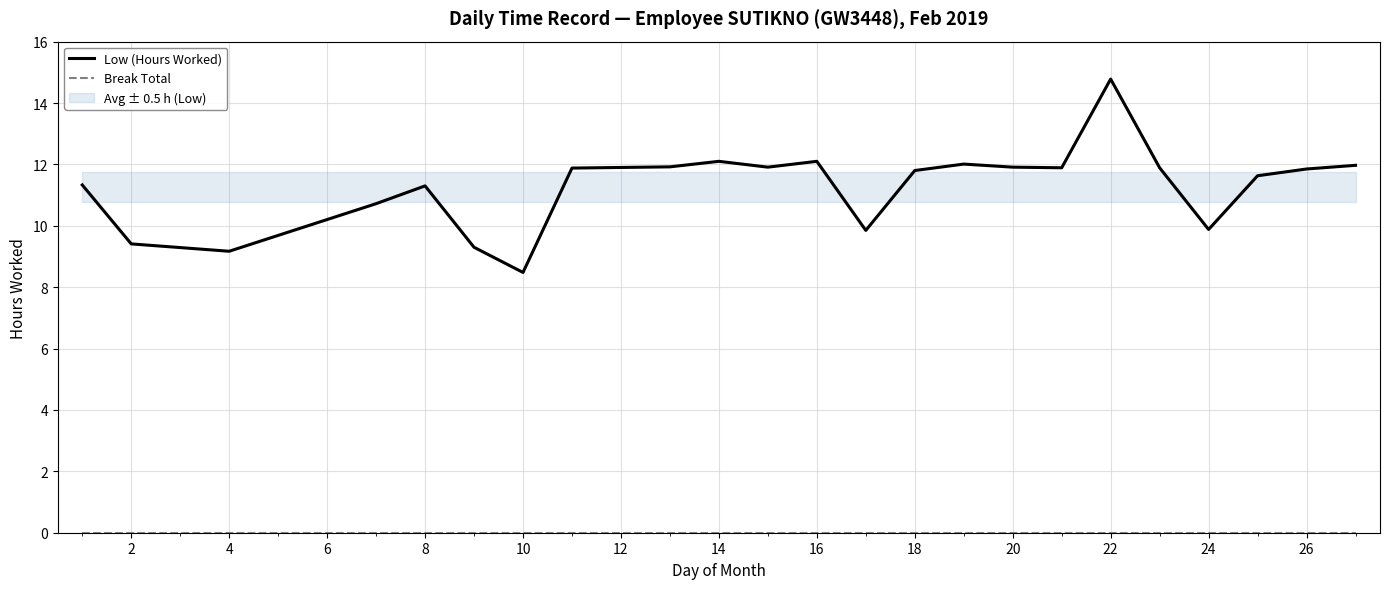

What value does the Low (Hours Worked) series have at 10?

8.5